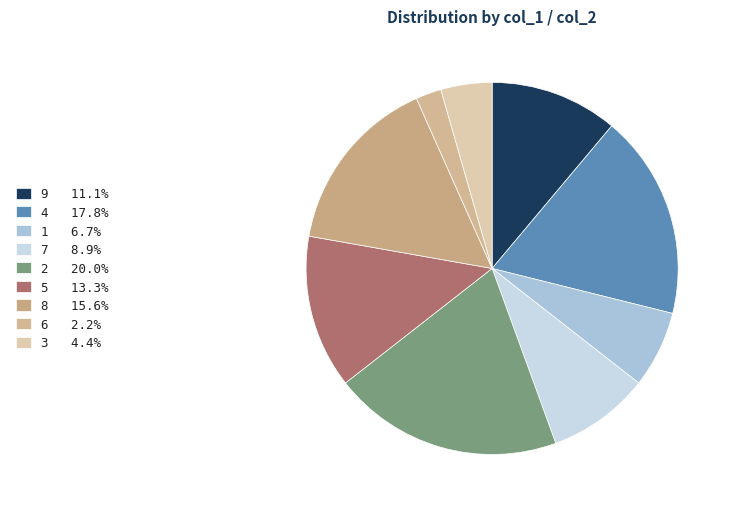

To the nearest percent, what is the combined percentage of 2 and 8?

36%